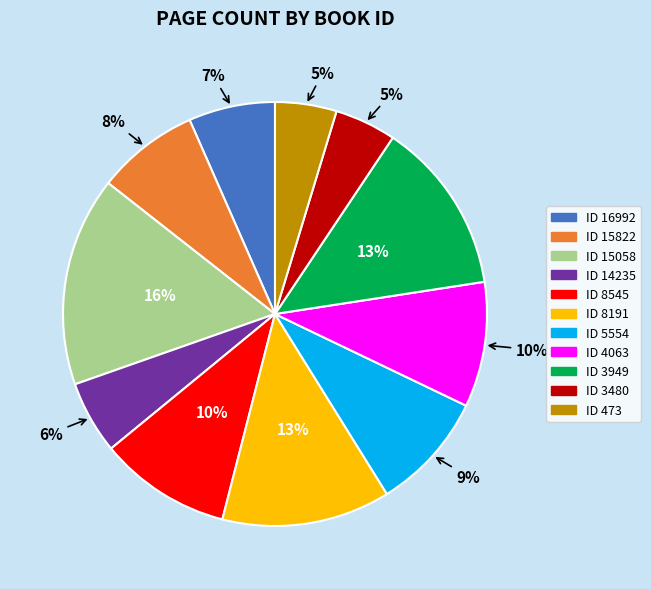

Is there a majority slice in this chart?

No